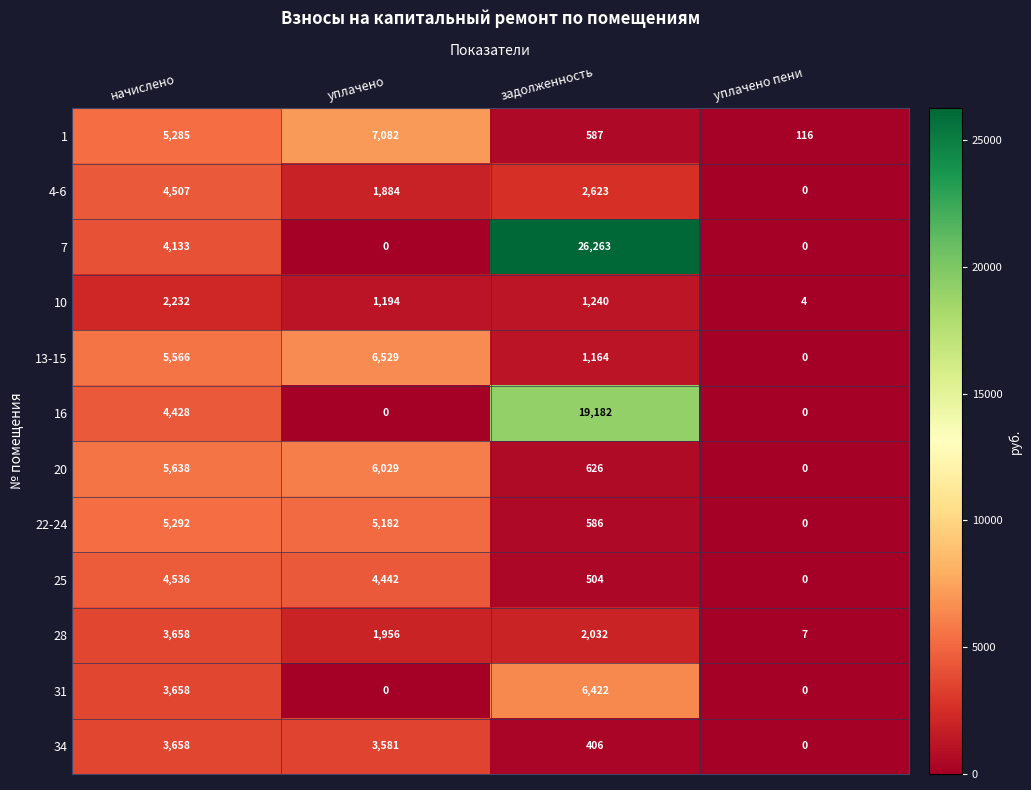

Where is 4-6 nearest to the value 2253?

уплачено